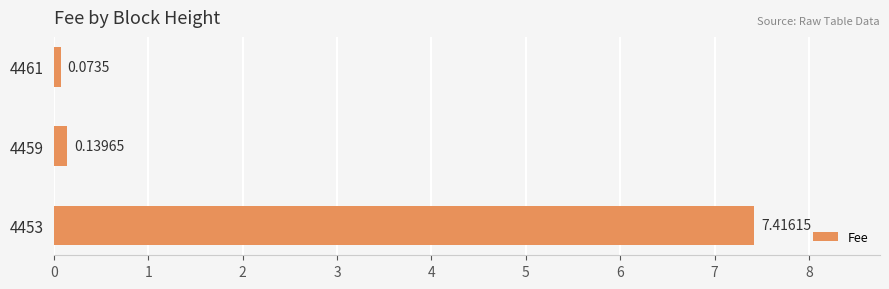

How many data points does each series have?

3